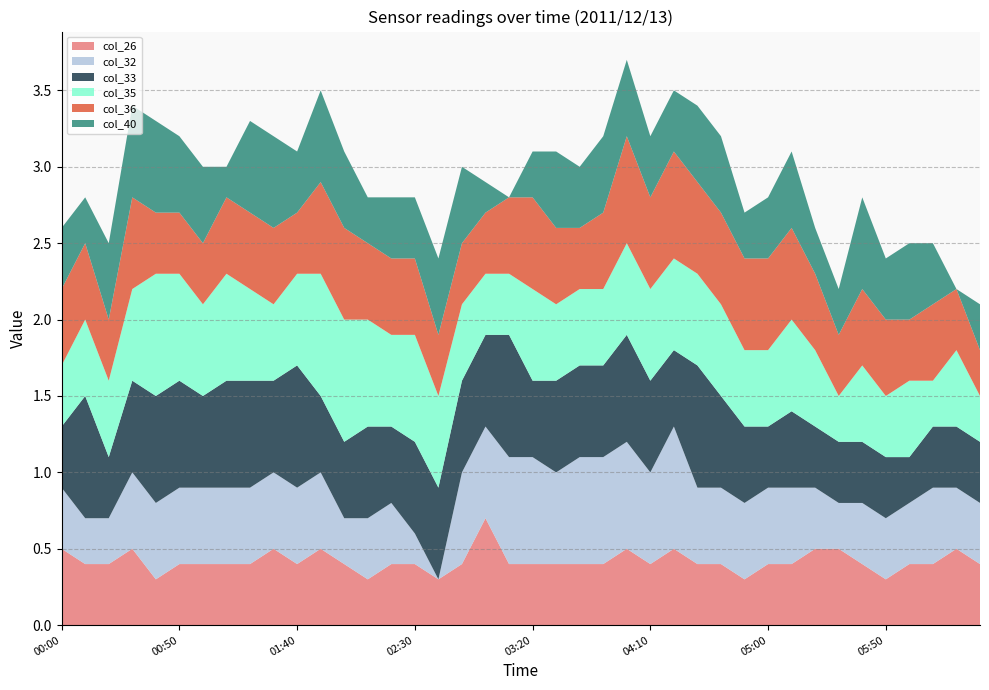

Reading left to right, transcribe all the data shown in this chart.

col_26: 0.5	0.4	0.4	0.5	0.3	0.4	0.4	0.4	0.4	0.5	0.4	0.5	0.4	0.3	0.4	0.4	0.3	0.4	0.7	0.4	0.4	0.4	0.4	0.4	0.5	0.4	0.5	0.4	0.4	0.3	0.4	0.4	0.5	0.5	0.4	0.3	0.4	0.4	0.5	0.4
col_32: 0.4	0.3	0.3	0.5	0.5	0.5	0.5	0.5	0.5	0.5	0.5	0.5	0.3	0.4	0.4	0.2	0.0	0.6	0.6	0.7	0.7	0.6	0.7	0.7	0.7	0.6	0.8	0.5	0.5	0.5	0.5	0.5	0.4	0.3	0.4	0.4	0.4	0.5	0.4	0.4
col_33: 0.4	0.8	0.4	0.6	0.7	0.7	0.6	0.7	0.7	0.6	0.8	0.5	0.5	0.6	0.5	0.6	0.6	0.6	0.6	0.8	0.5	0.6	0.6	0.6	0.7	0.6	0.5	0.8	0.6	0.5	0.4	0.5	0.4	0.4	0.4	0.4	0.3	0.4	0.4	0.4
col_35: 0.4	0.5	0.5	0.6	0.8	0.7	0.6	0.7	0.6	0.5	0.6	0.8	0.8	0.7	0.6	0.7	0.6	0.5	0.4	0.4	0.6	0.5	0.5	0.5	0.6	0.6	0.6	0.6	0.6	0.5	0.5	0.6	0.5	0.3	0.5	0.4	0.5	0.3	0.5	0.3
col_36: 0.5	0.5	0.4	0.6	0.4	0.4	0.4	0.5	0.5	0.5	0.4	0.6	0.6	0.5	0.5	0.5	0.4	0.4	0.4	0.5	0.6	0.5	0.4	0.5	0.7	0.6	0.7	0.6	0.6	0.6	0.6	0.6	0.5	0.4	0.5	0.5	0.4	0.5	0.4	0.3
col_40: 0.4	0.3	0.5	0.6	0.6	0.5	0.5	0.2	0.6	0.6	0.4	0.6	0.5	0.3	0.4	0.4	0.5	0.5	0.2	0.0	0.3	0.5	0.4	0.5	0.5	0.4	0.4	0.5	0.5	0.3	0.4	0.5	0.3	0.3	0.6	0.4	0.5	0.4	0.0	0.3